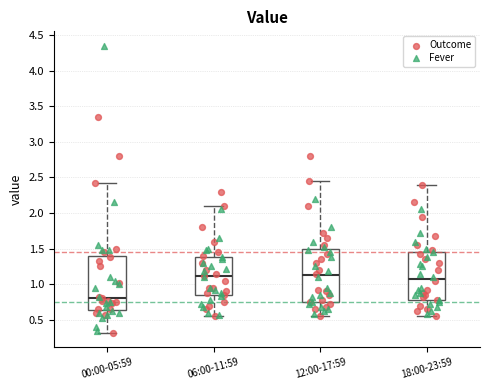

Which box's median line is the lowest?

00:00-05:59